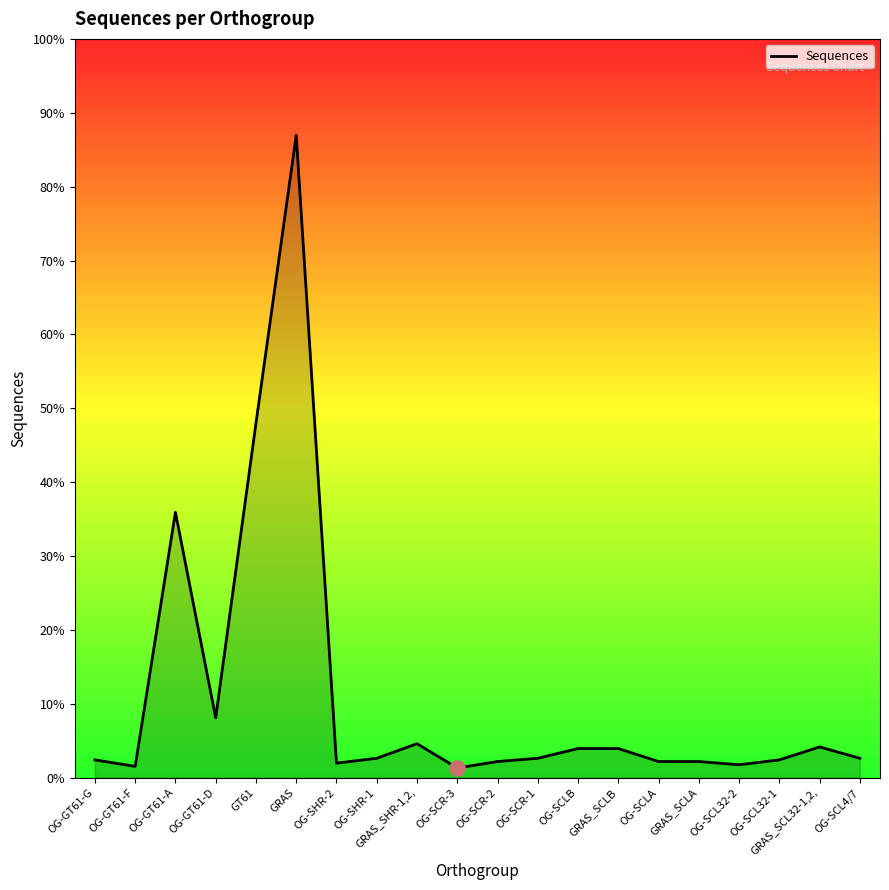

Does the chart display data point markers on the line(s)?

No